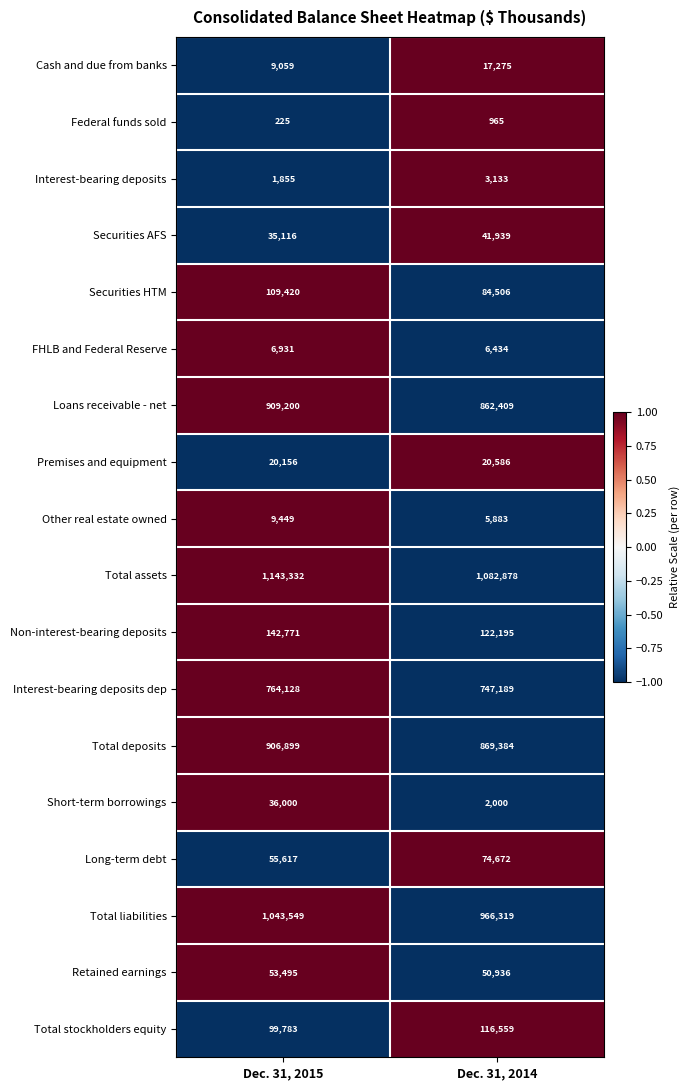

What is the sum of all Interest-bearing deposits values?

4988